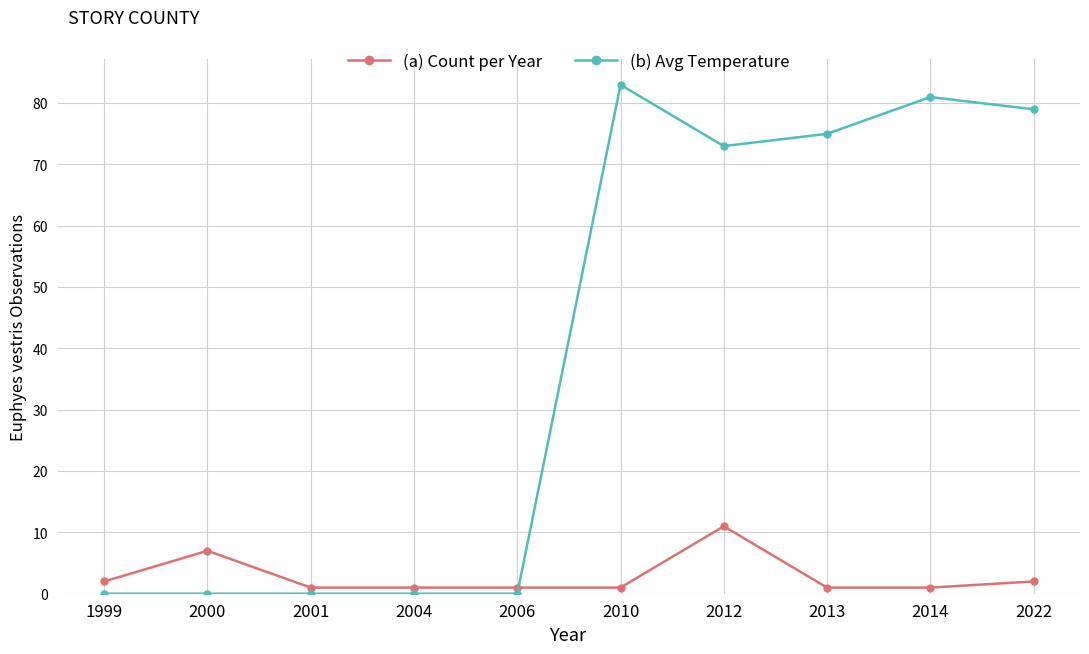

Which series changed the most between 2004 and 2022?

(b) Avg Temperature